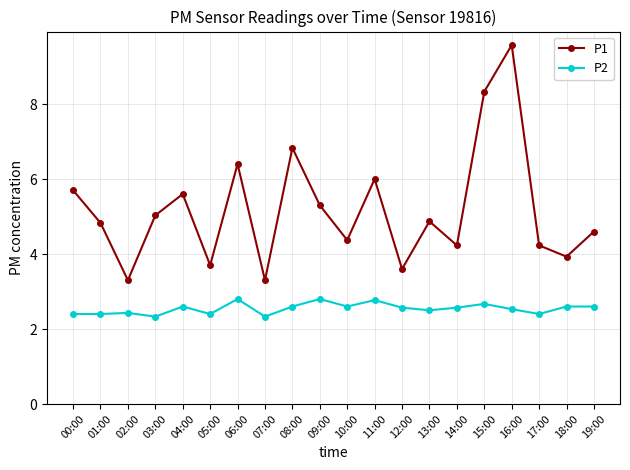

Does the chart display data point markers on the line(s)?

Yes